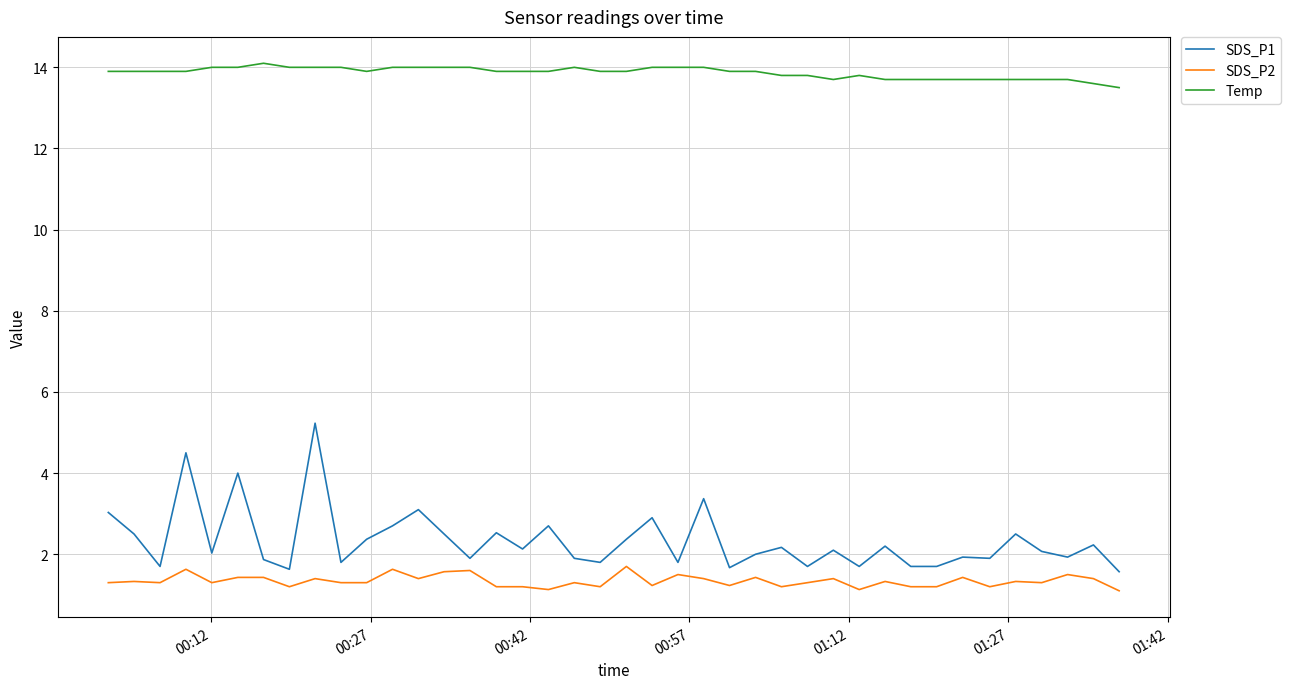

What is the maximum value for SDS_P2?

1.7